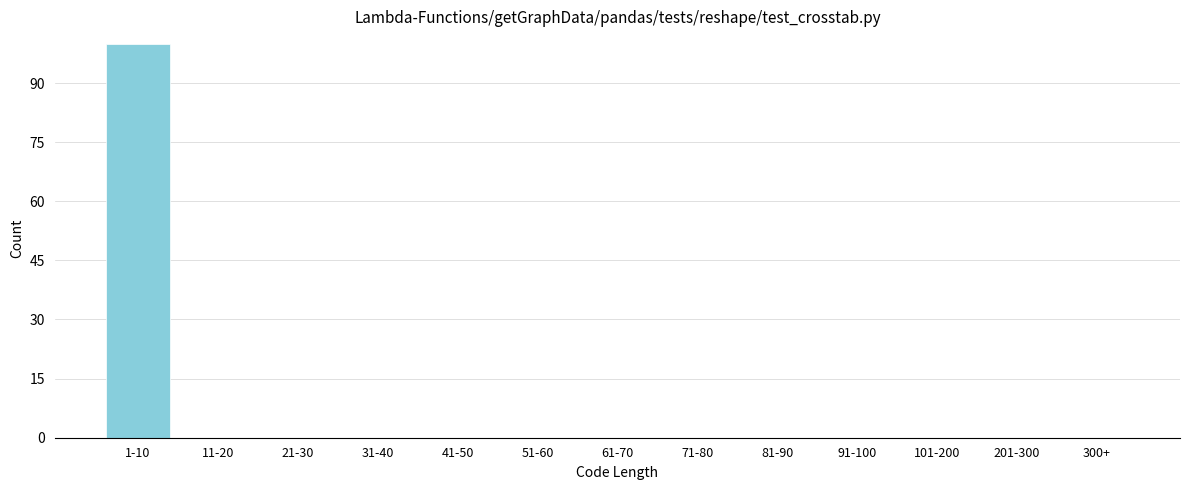

Reading right to left, extract all data points from this chart.

300+=0	201-300=0	101-200=0	91-100=0	81-90=0	71-80=0	61-70=0	51-60=0	41-50=0	31-40=0	21-30=0	11-20=0	1-10=100